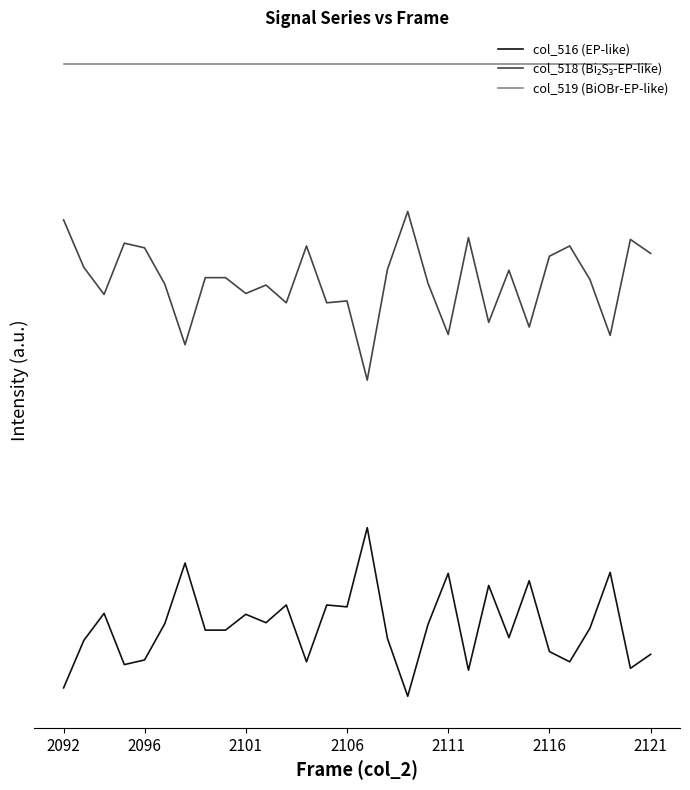

Does the chart have visible grid lines?

No